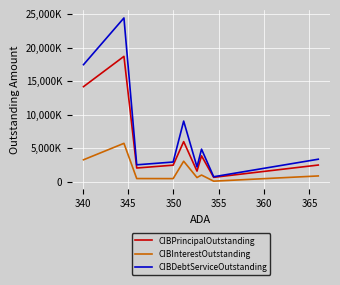

What is the label of the 4th point from the right?

360